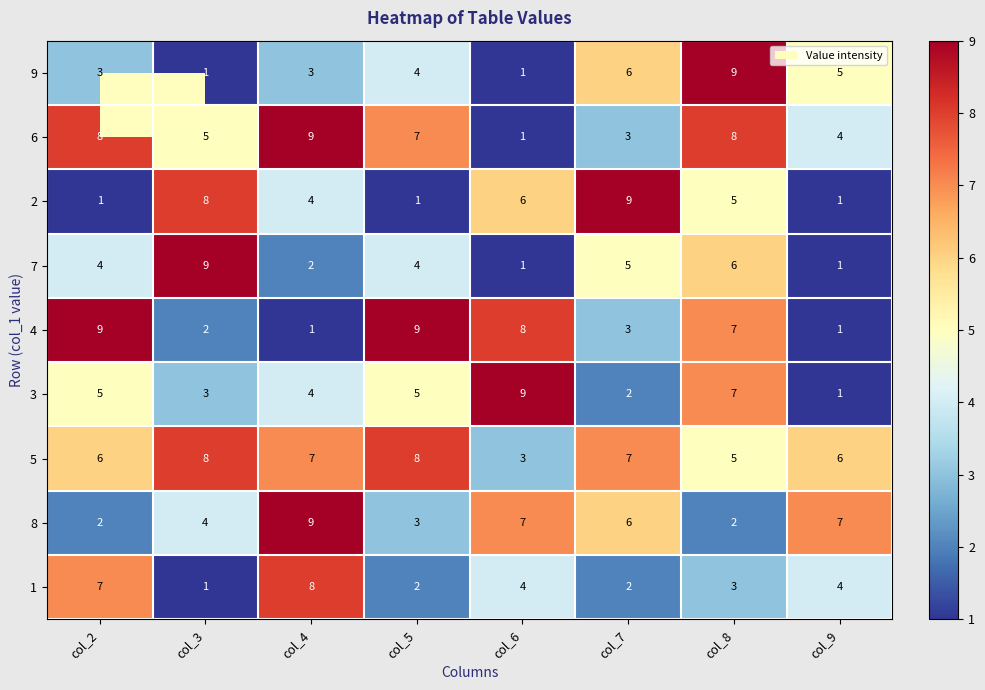

How many values in the 5 series are below 7?

4